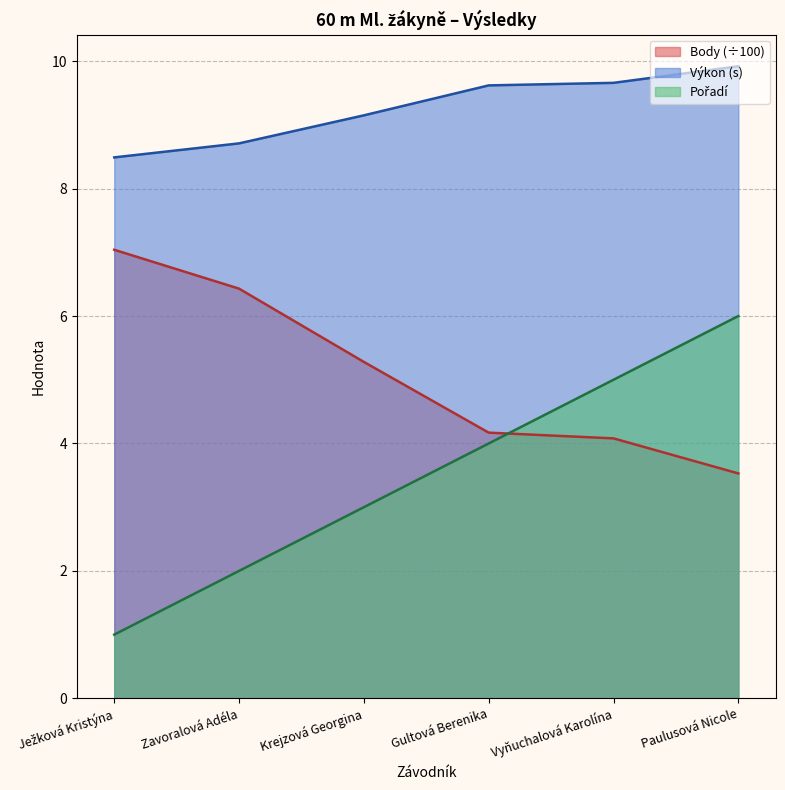

The Pořadí series shows 1.7 at Vyňuchalová Karolína. True or false?

False